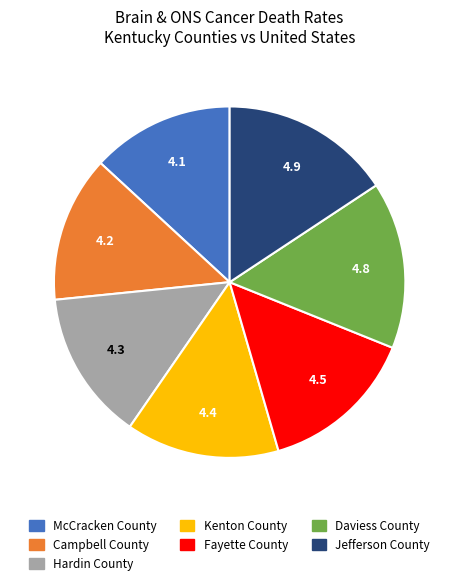

The Daviess County slice represents 15% of the pie. True or false?

True